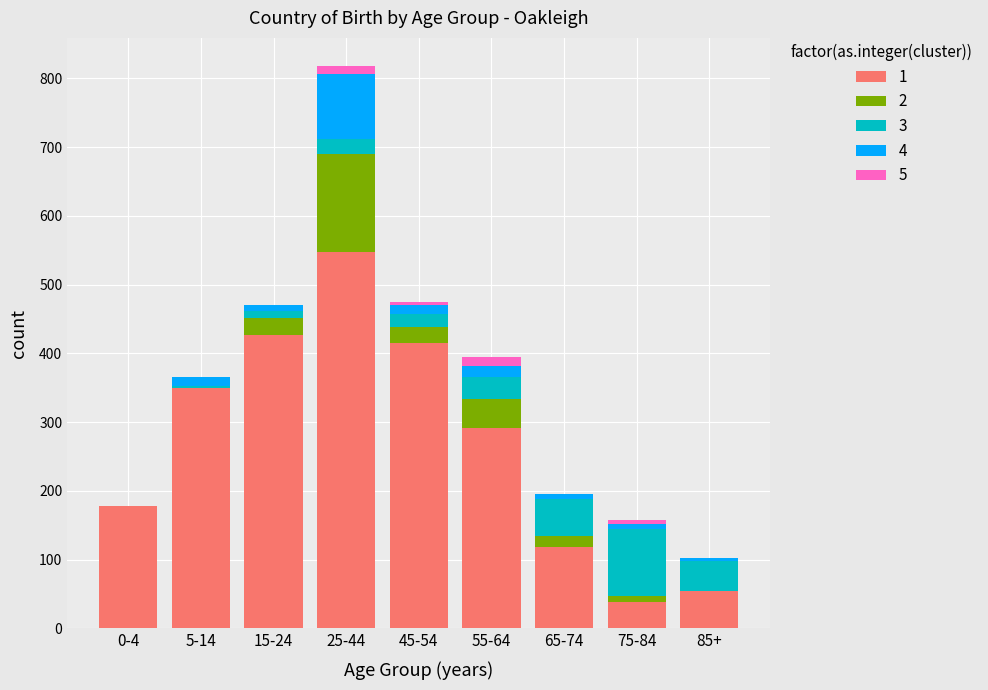

At which category is the sum across all series the highest?

25-44